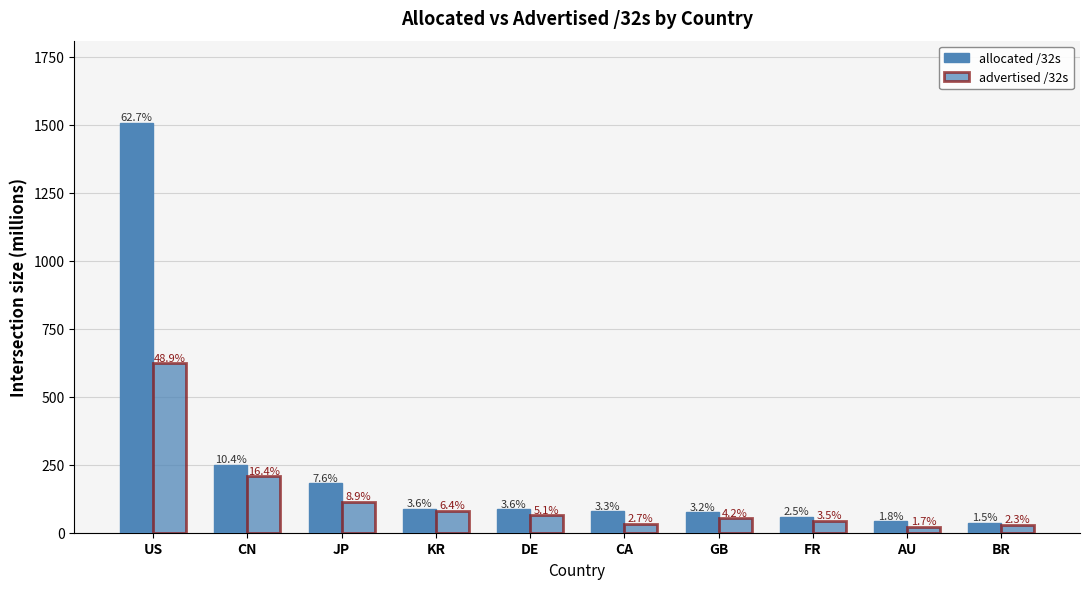

How many bars are there in total?

20